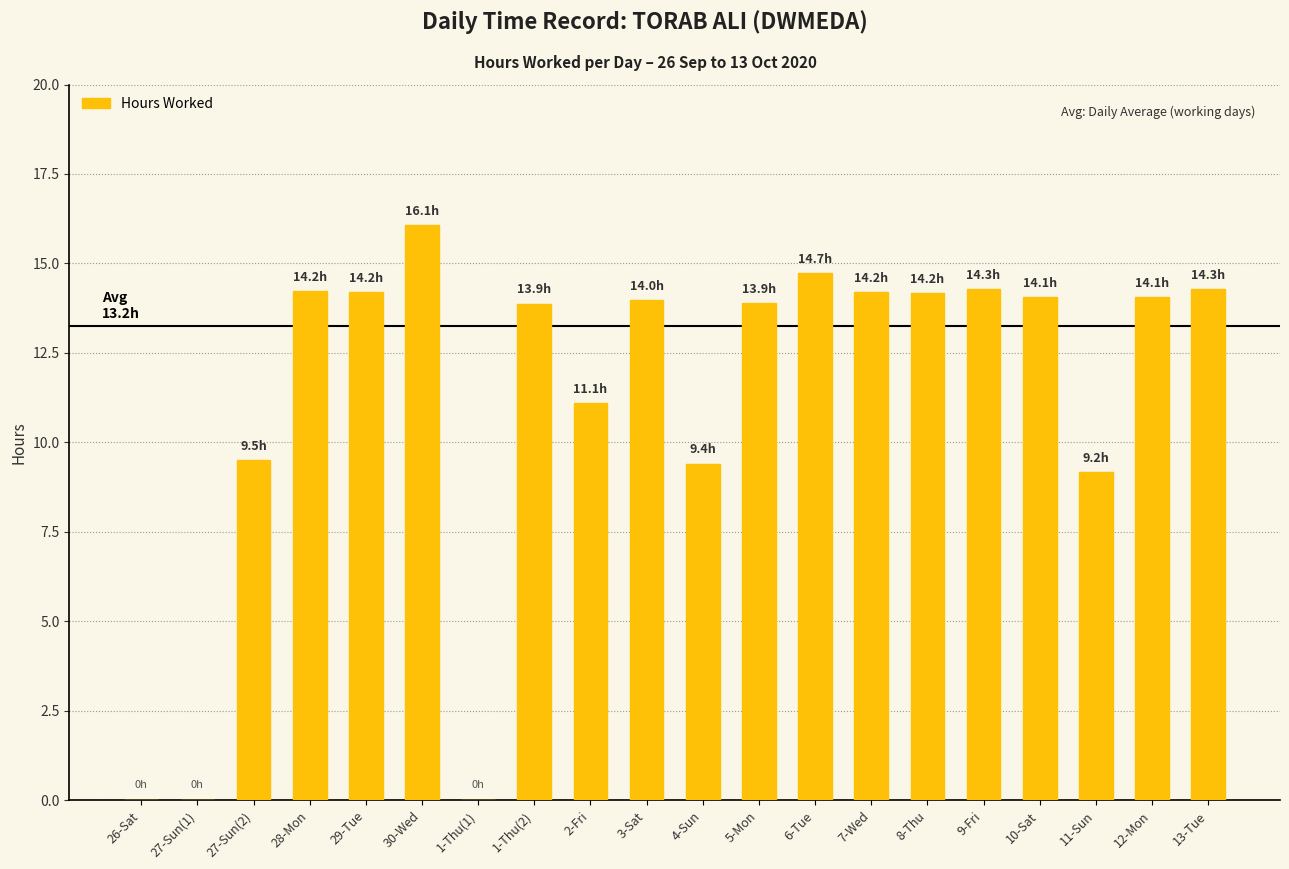

The value at 12-Mon is 24.0. True or false?

False